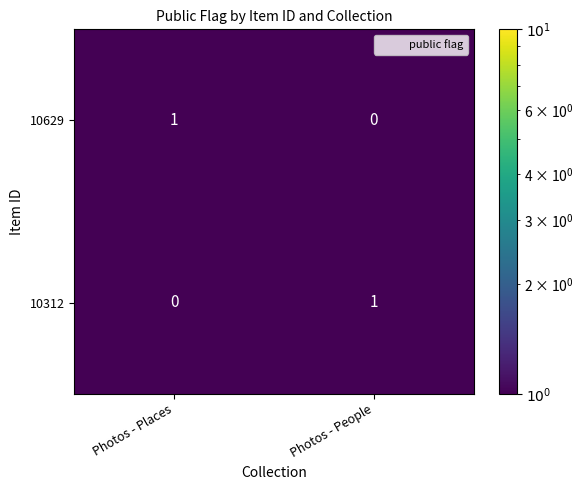

True or false: 10312 has a value of -1 at Photos - Places.

False